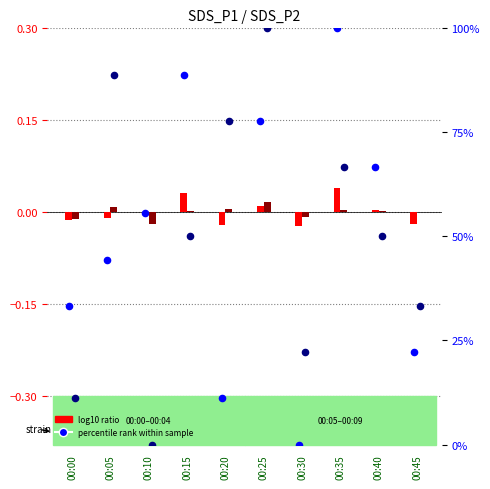

At which category is the sum across all series the highest?

00:25